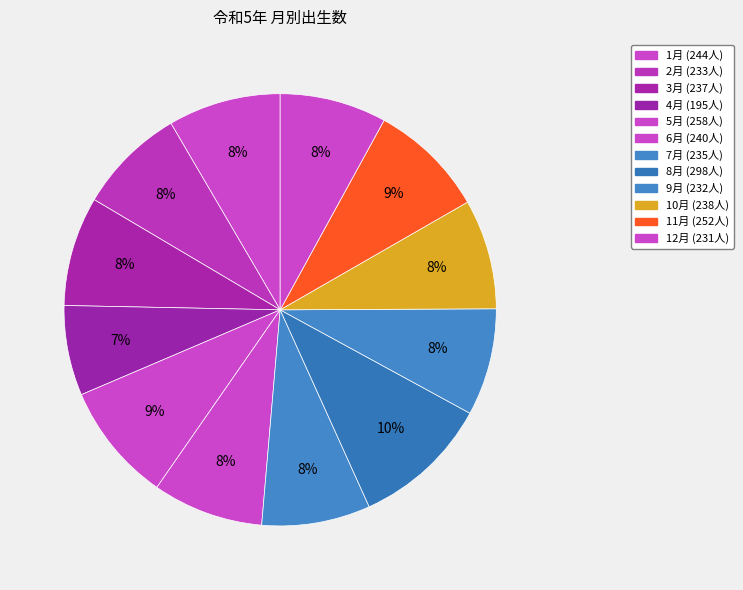

To the nearest percent, what is the average slice percentage?

8%